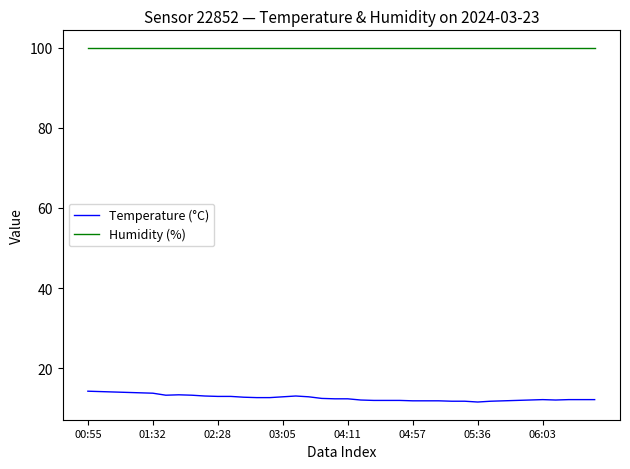

How many lines are shown in the chart?

2